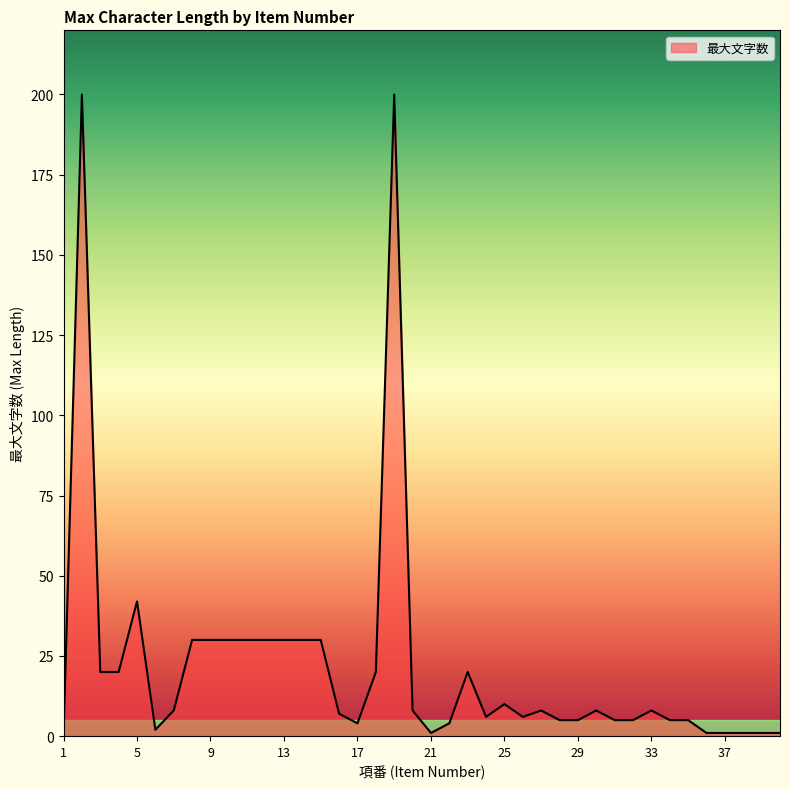

Where is the data nearest to the value 100?

5